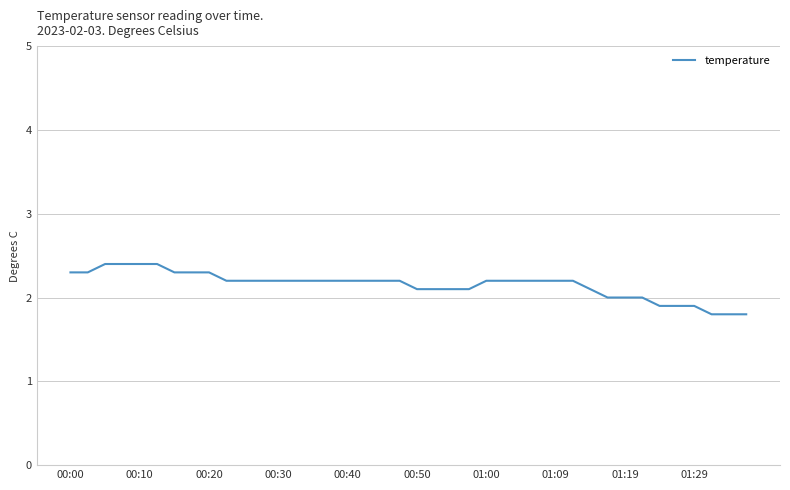

What is the smallest value displayed?

1.8